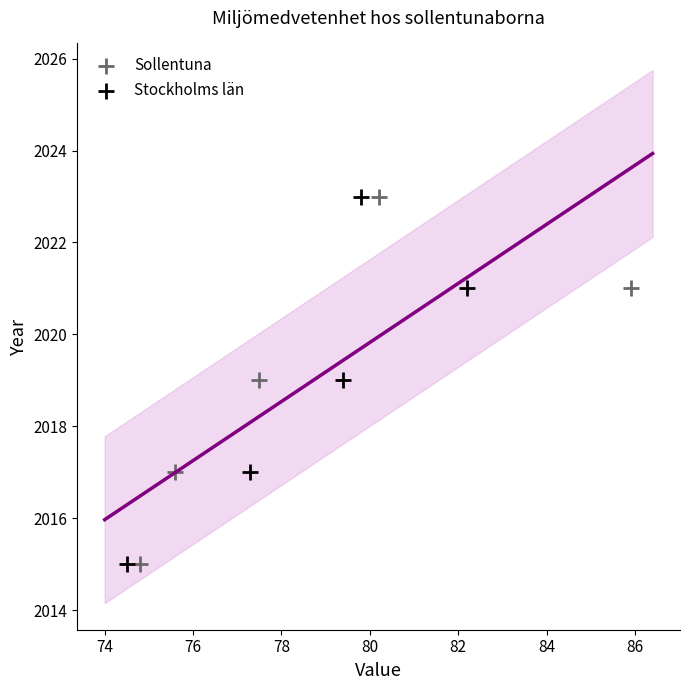

What are all the series names shown in the legend?

Sollentuna, Stockholms län